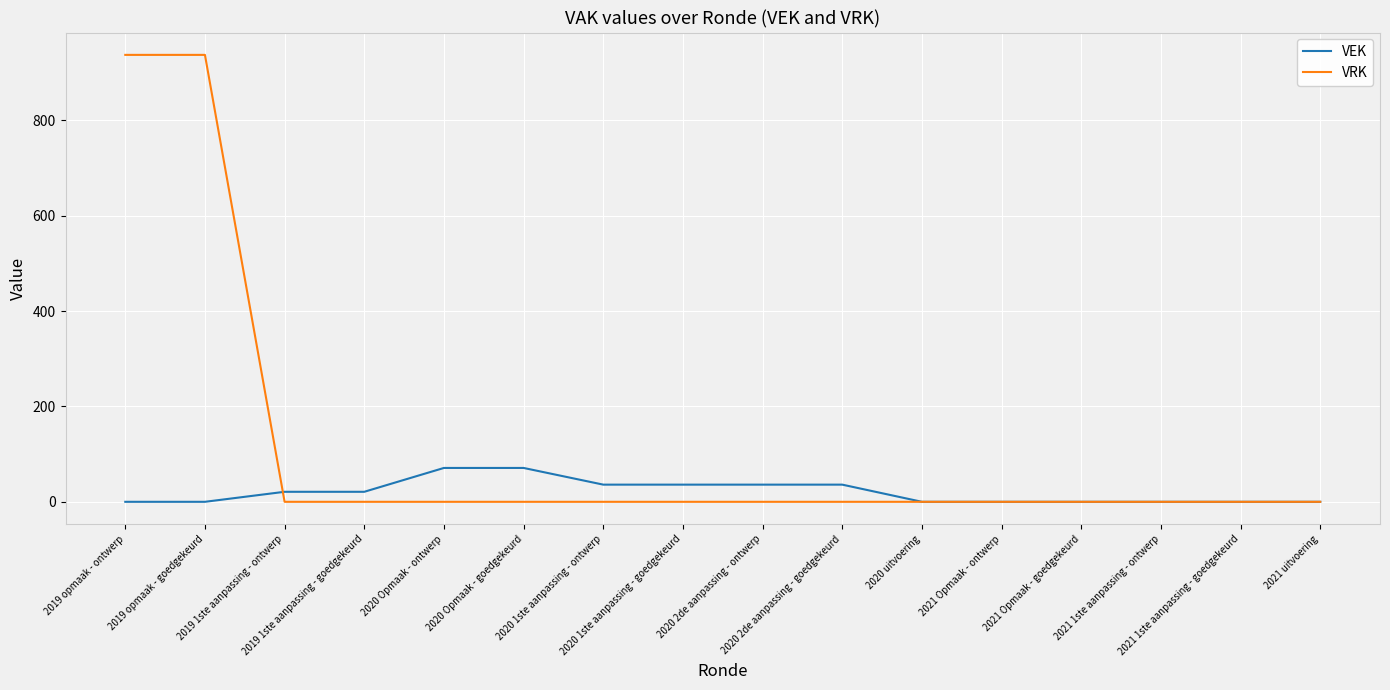

What is the sum of all VRK values?

1874